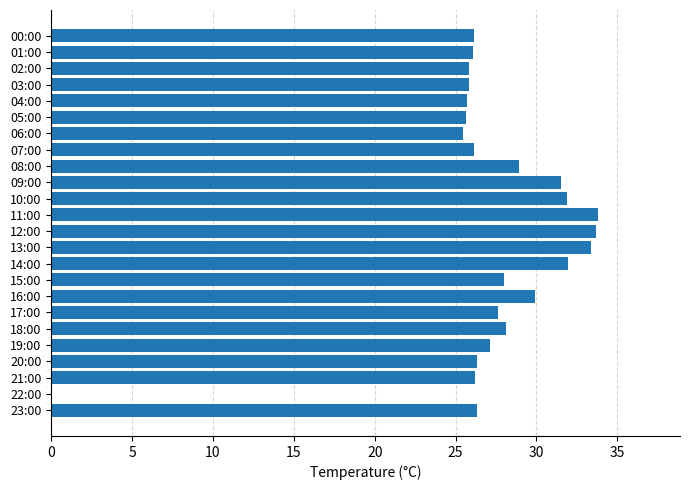

What is the sum of the values at 11:00 and 15:00?

61.8